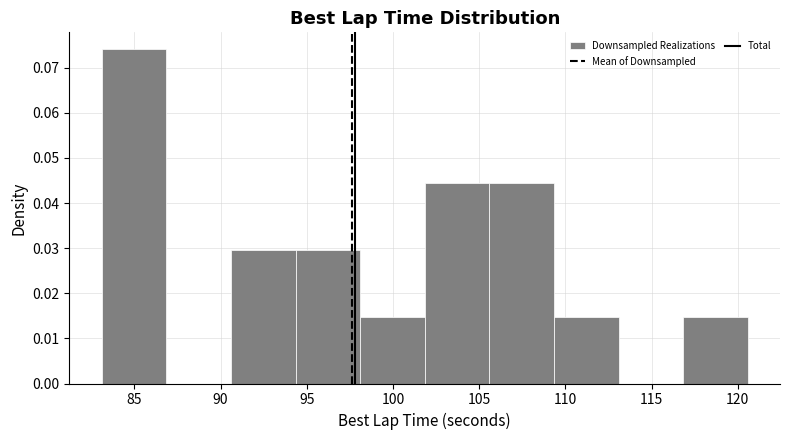

Reading left to right, transcribe this chart: for each bar, give the range it covers on the x-axis and its height. Neither the bar edges nor the heights are printed on the chart, so give them approximately, as read against the axes.

83.0 to 87.0: 0.074
87.0 to 90.5: 0
90.5 to 94.5: 0.030
94.5 to 98.0: 0.030
98.0 to 102.0: 0.015
102.0 to 105.5: 0.044
105.5 to 109.5: 0.044
109.5 to 113.0: 0.015
113.0 to 117.0: 0
117.0 to 120.5: 0.015